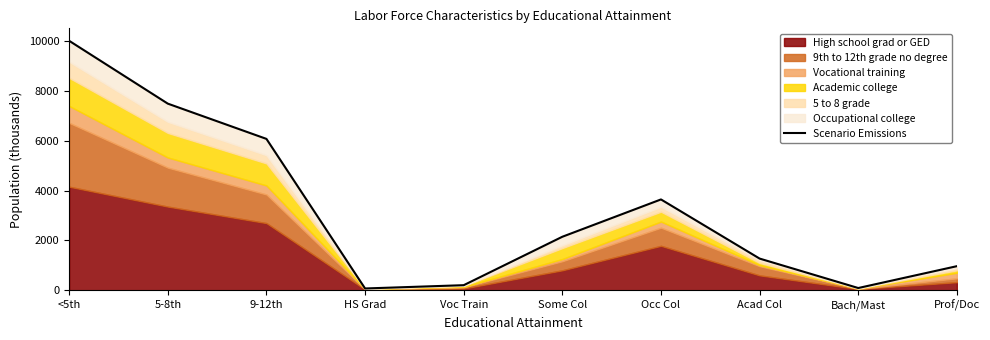

Which label corresponds to the largest value in the chart?

<5th